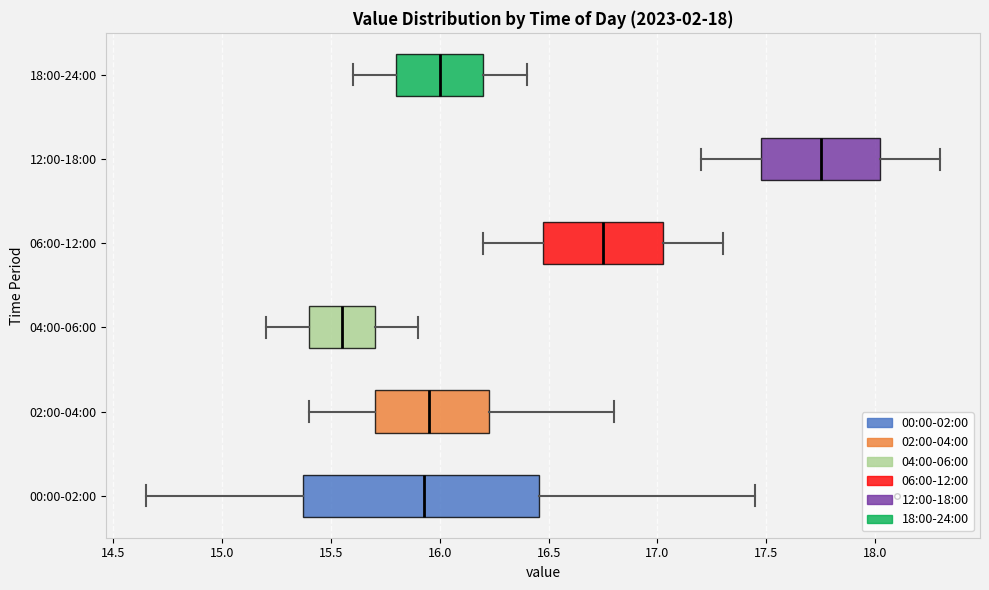

Which box is the widest, from its left edge to its right edge?

00:00-02:00